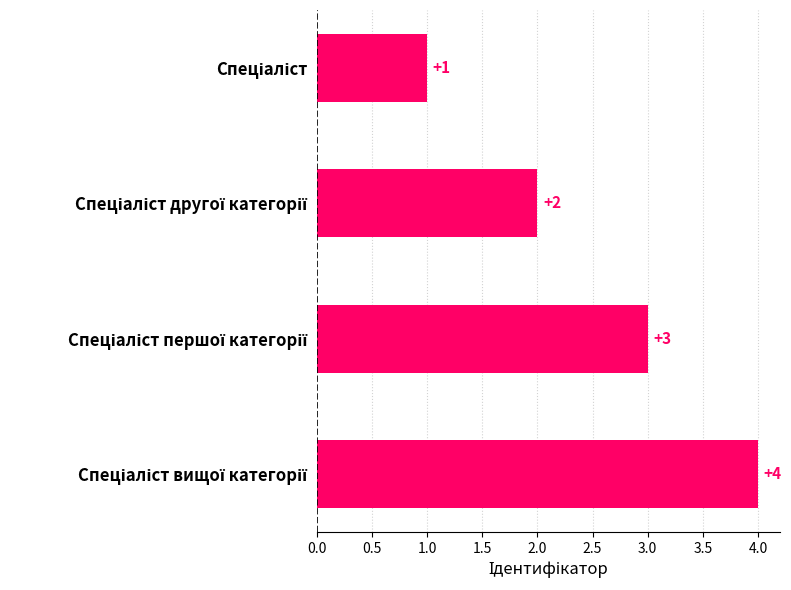

How many values are between 2 and 4?

3